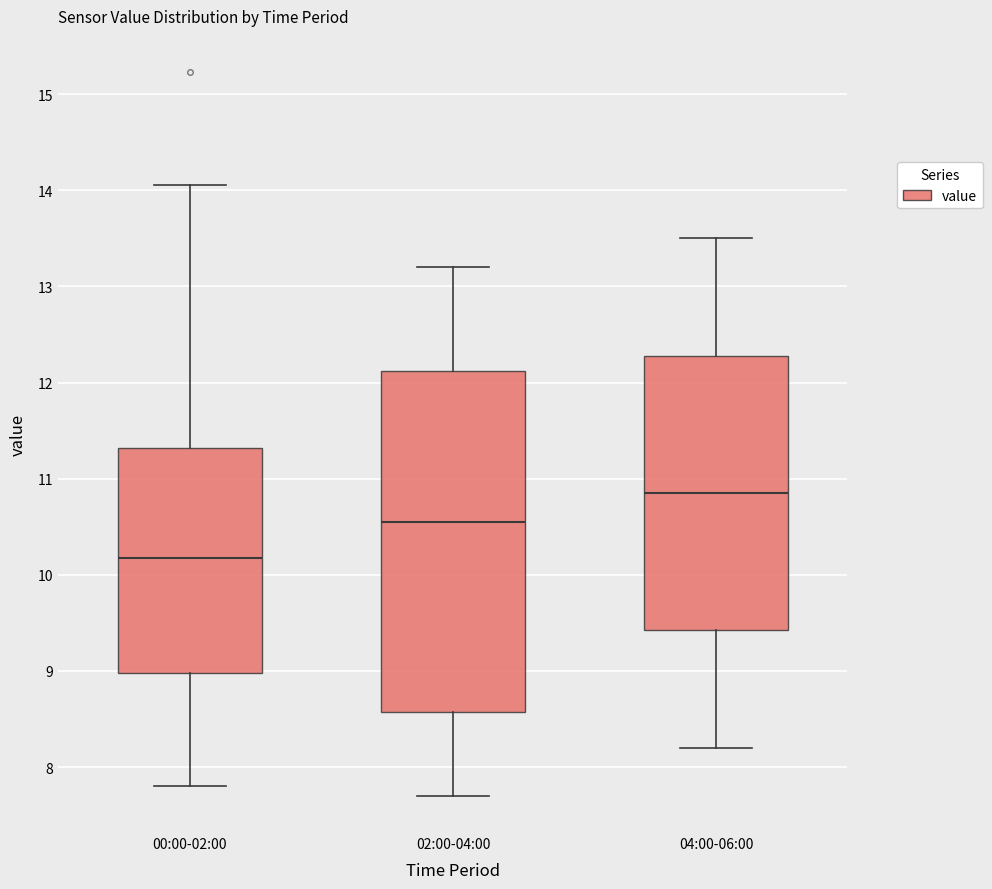

Where is the lower edge of the box for 02:00-04:00 on the y-axis? The values are not printed on the chart, so give them approximately, as read against the axis.

8.6